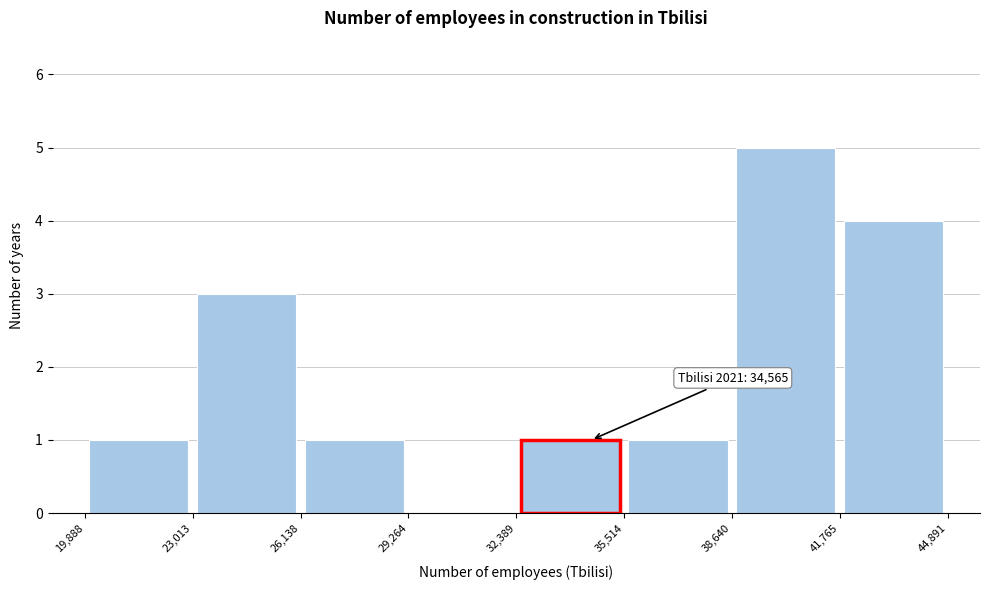

Over which range of the x-axis is the bar tallest?

38,640 to 41,765